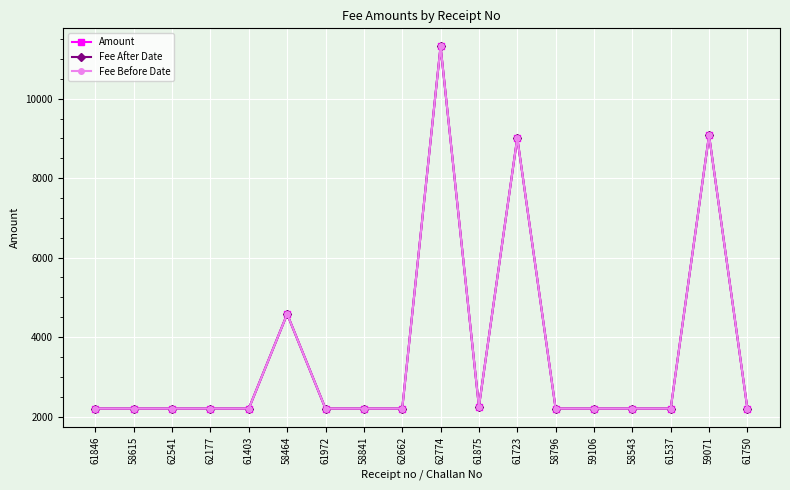

Is this an area chart (filled region under the line)?

No